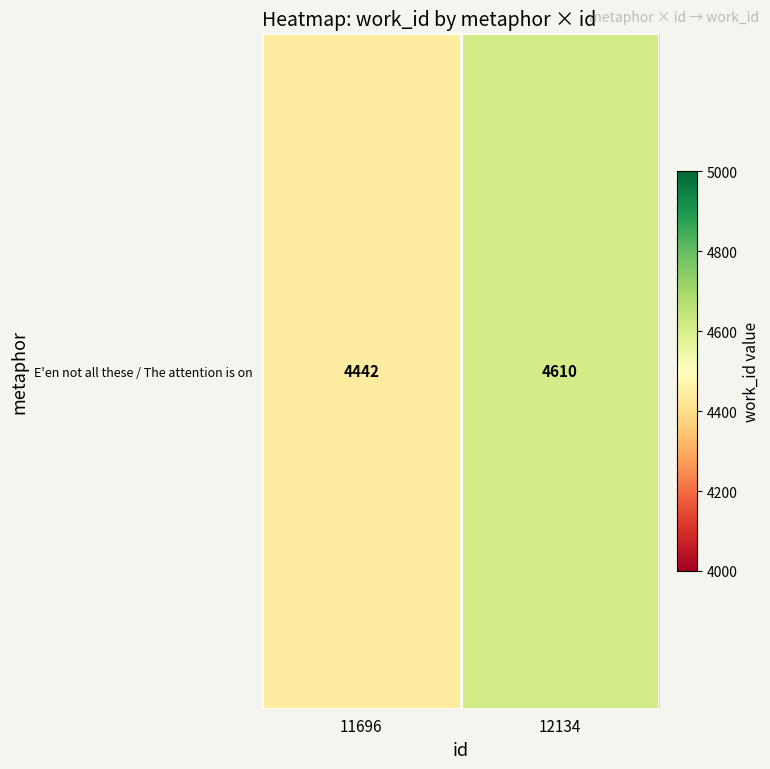

What is the sum of all values?

9052